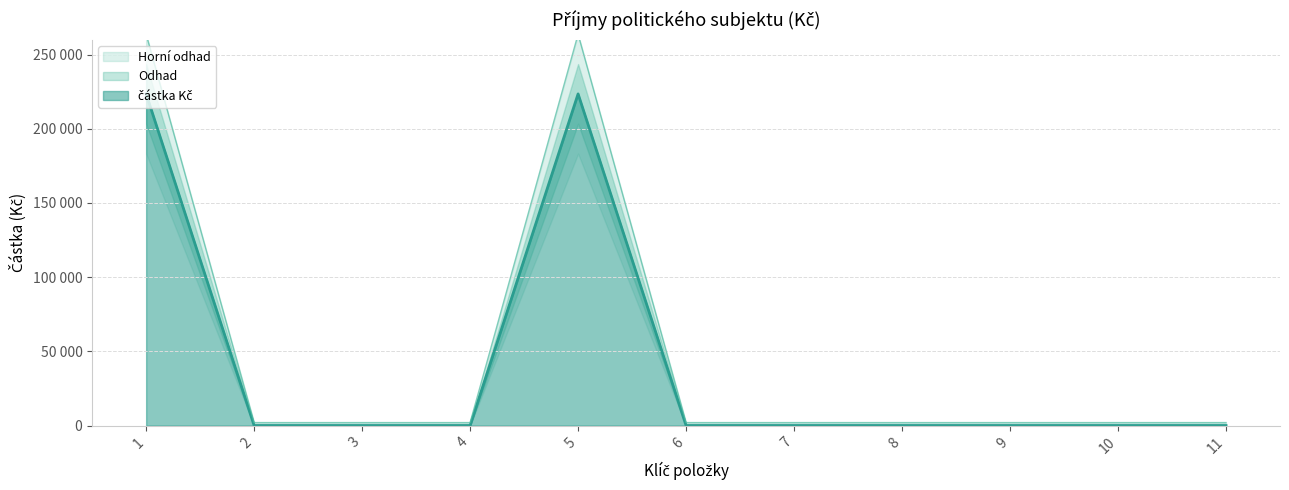

At which category does the data reach its first local peak?

5